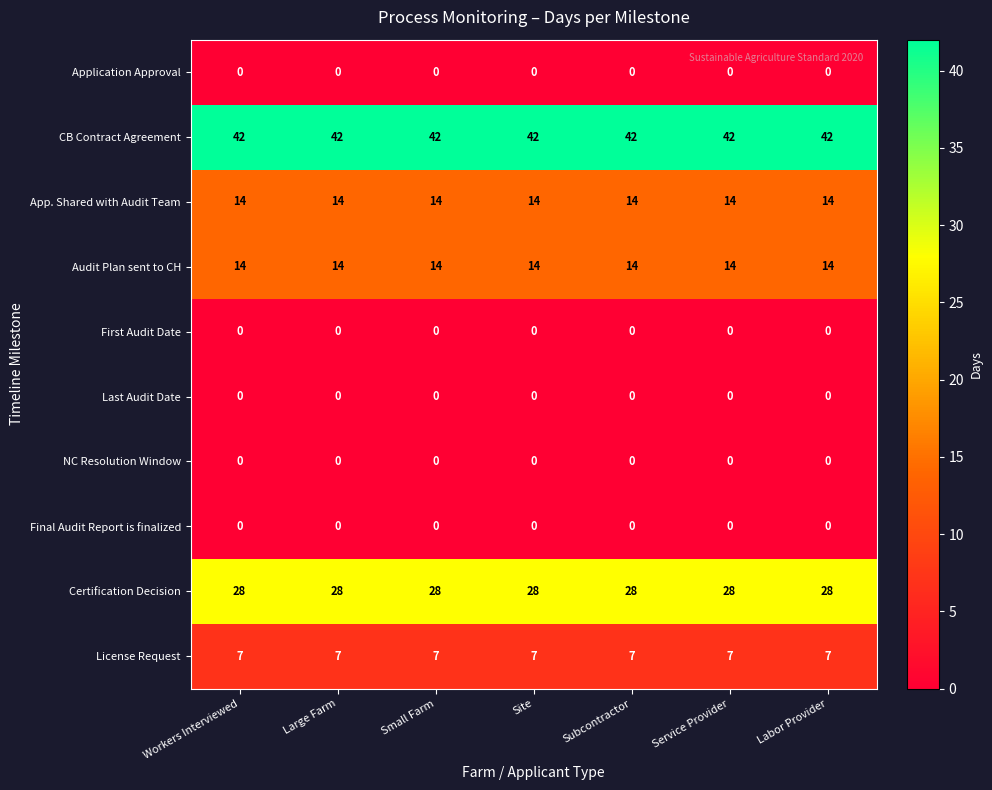

What is the greatest value displayed?

42